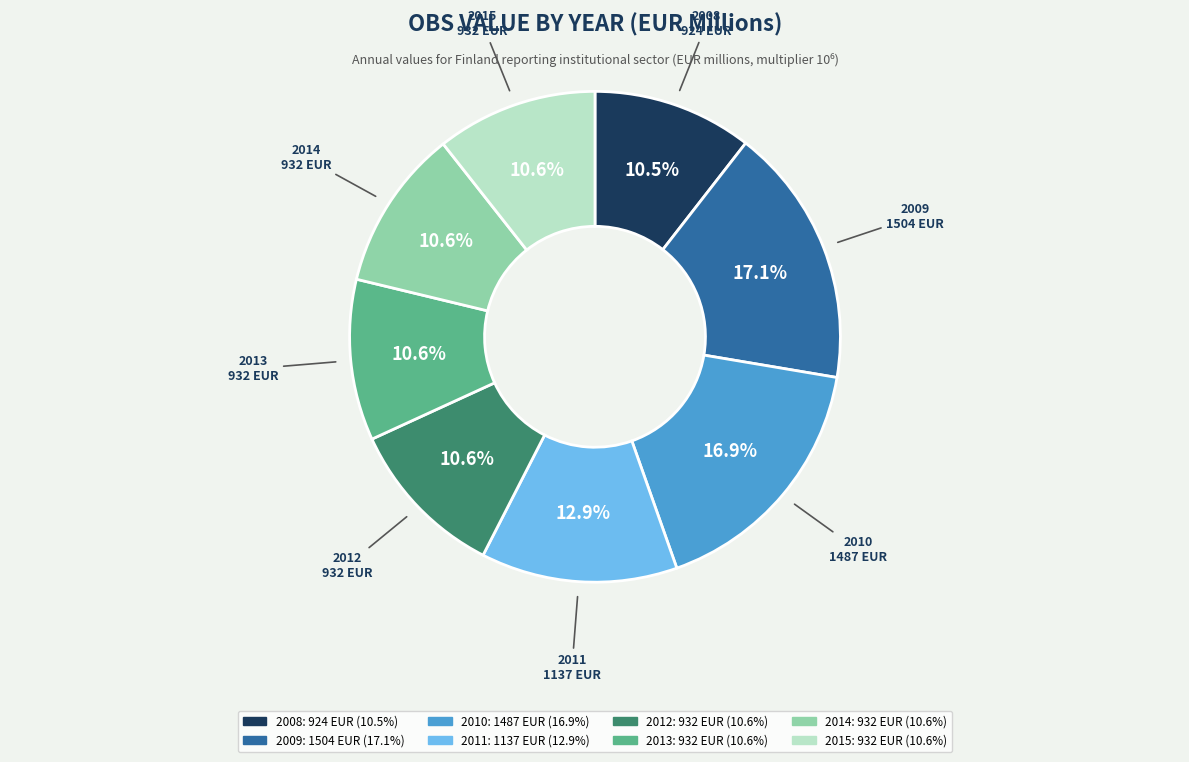

What portion of the pie excludes 2012?

89.4%